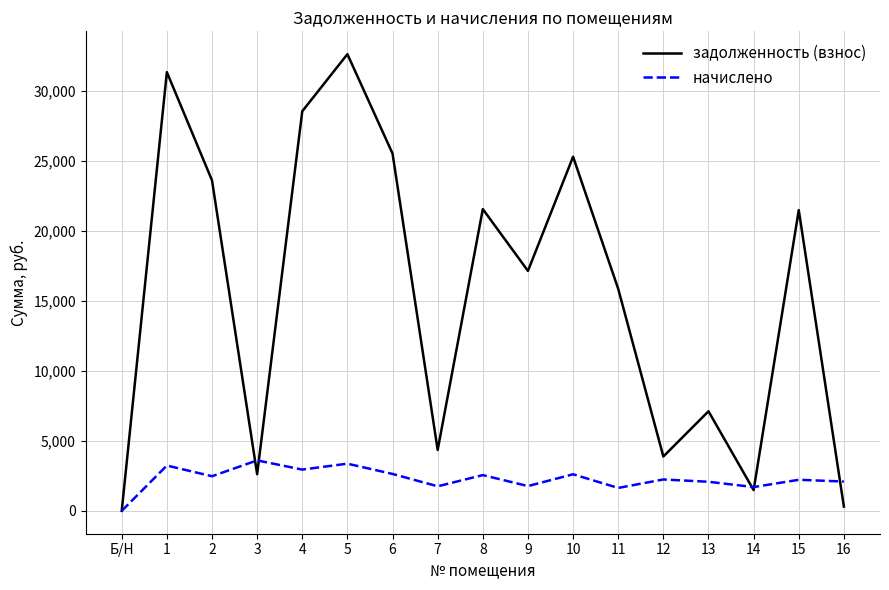

Which label corresponds to the largest value in the chart?

5